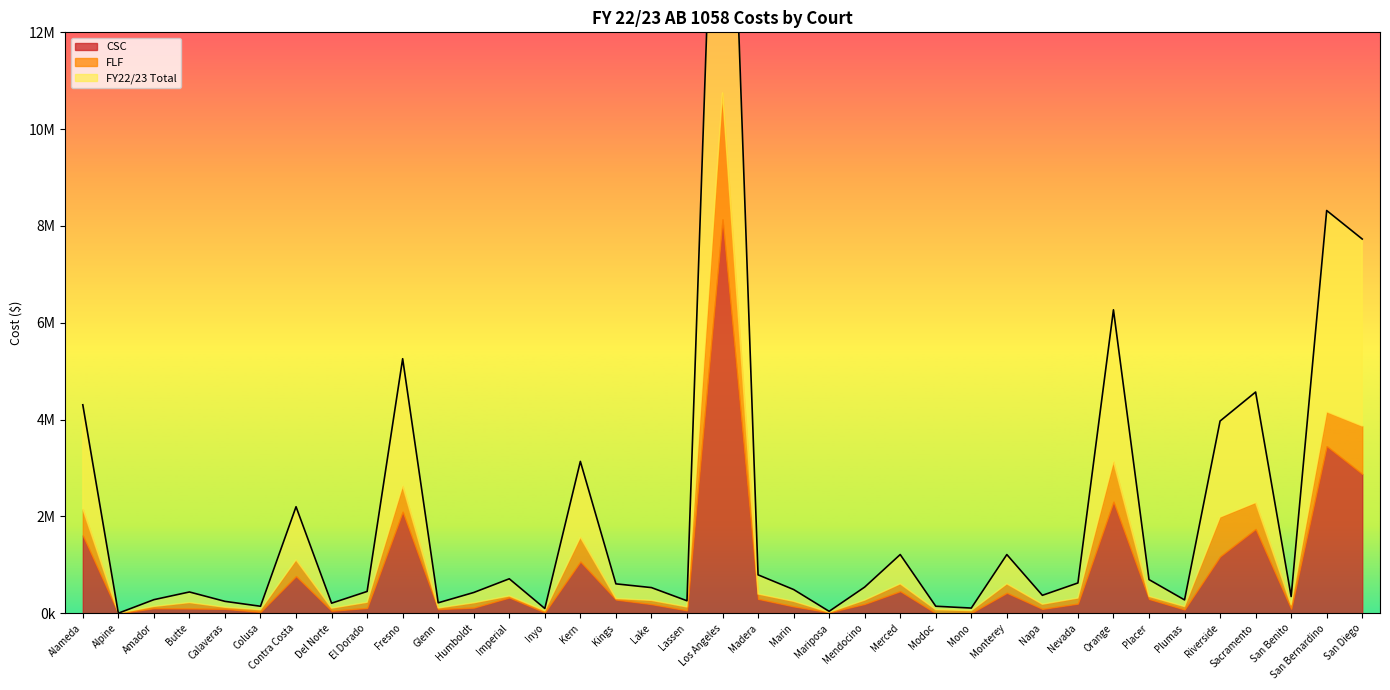

Which has a higher value, Alpine or Del Norte?

Del Norte